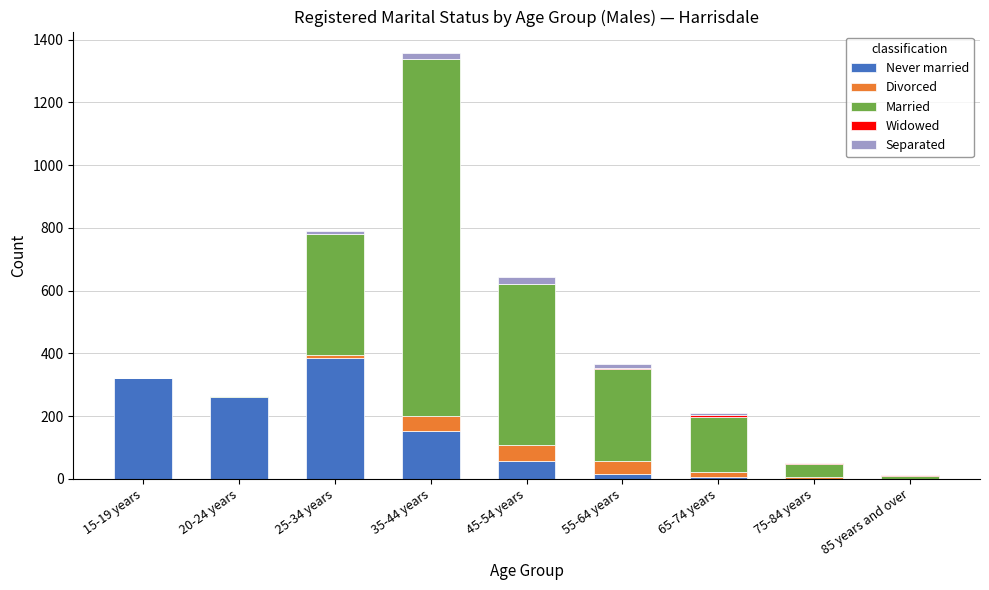

What is the maximum value for Never married?

385